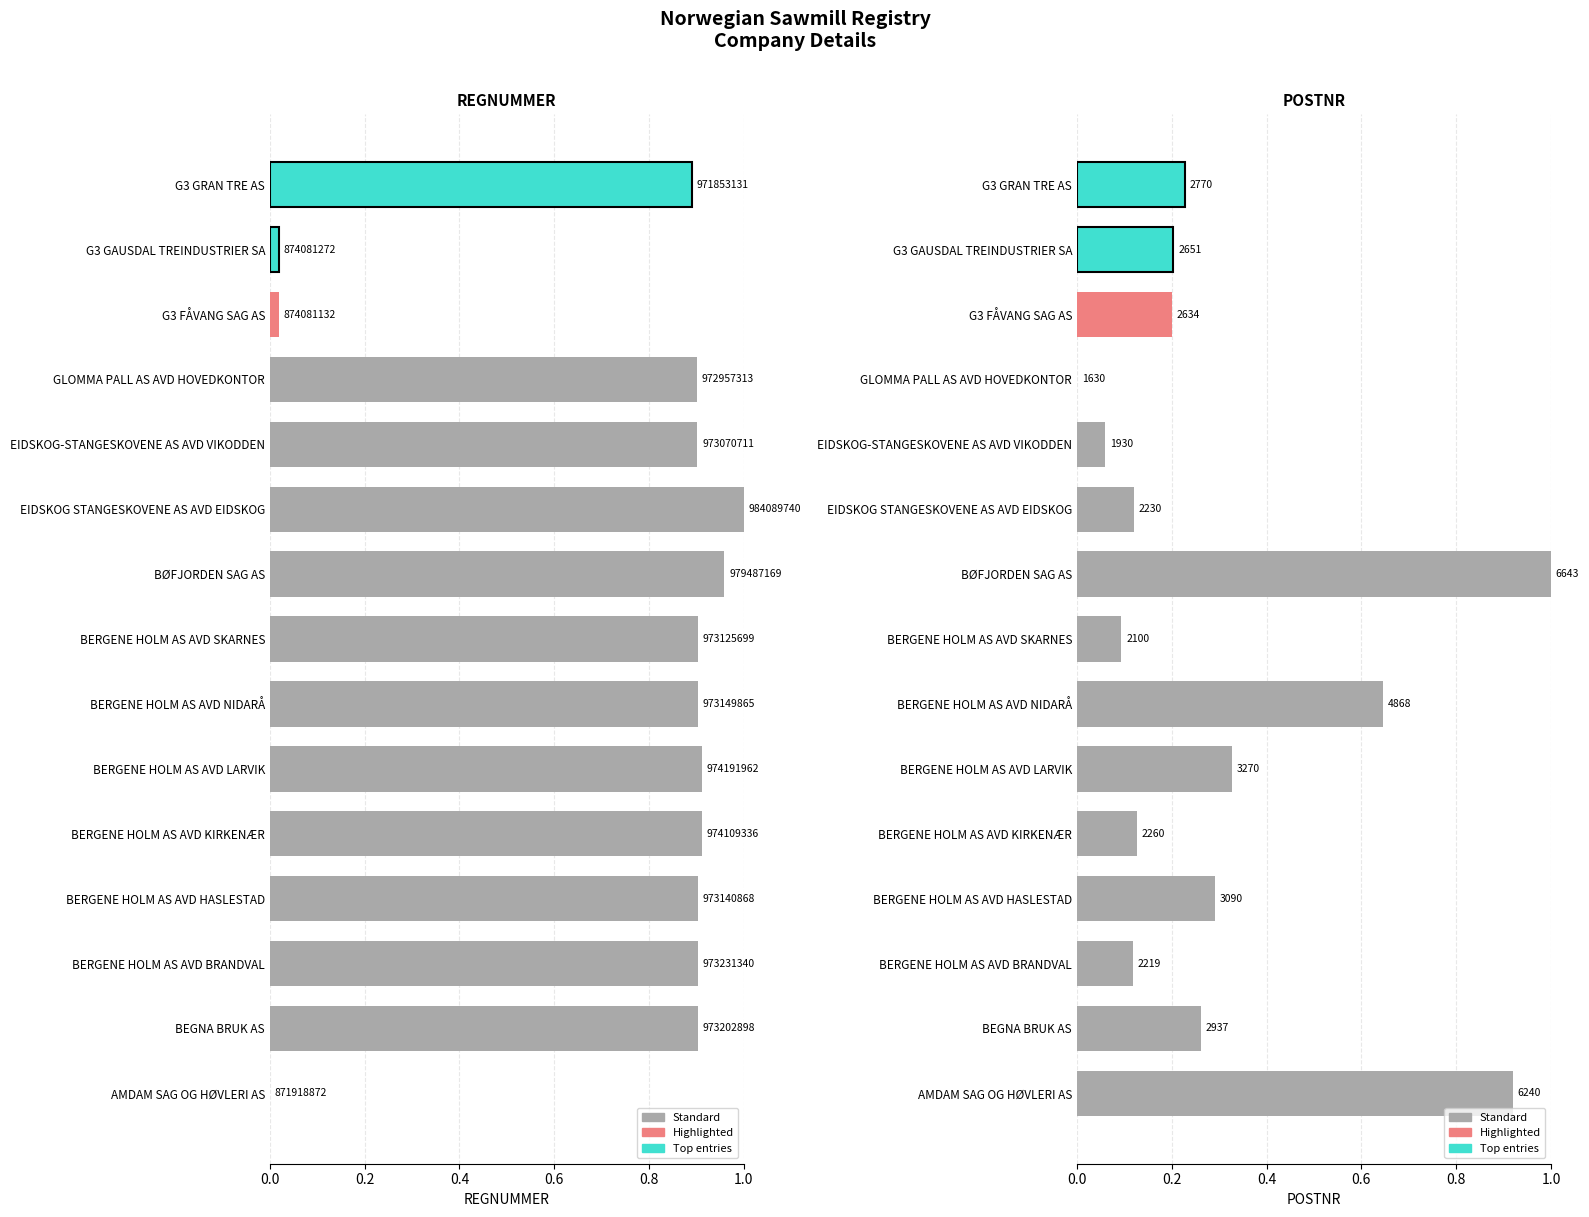

Where is REGNUMMER nearest to the value 0?

AMDAM SAG OG HØVLERI AS